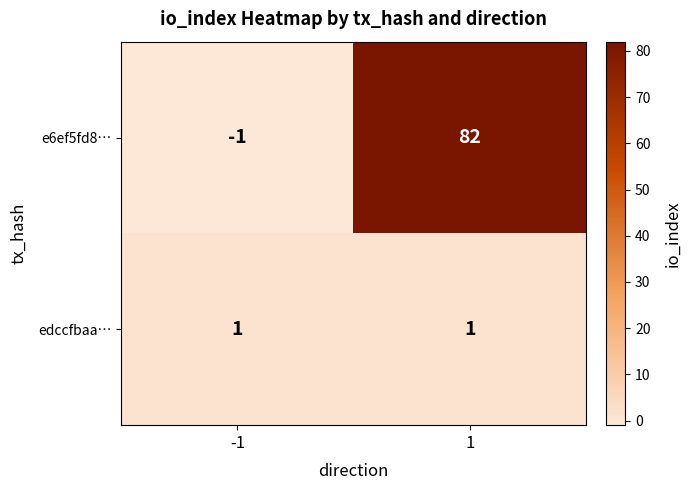

Rank the series by their maximum value, from highest to lowest.

e6ef5fd8…, edccfbaa…